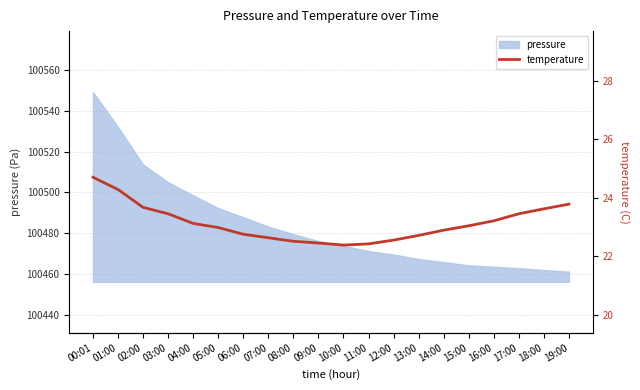

What is the approximate value at 02:00?

23.7